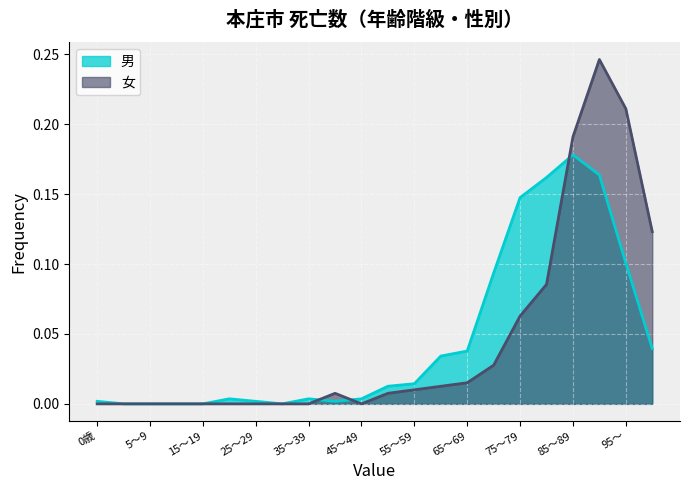

What is the sum of all 男 values?

1.0